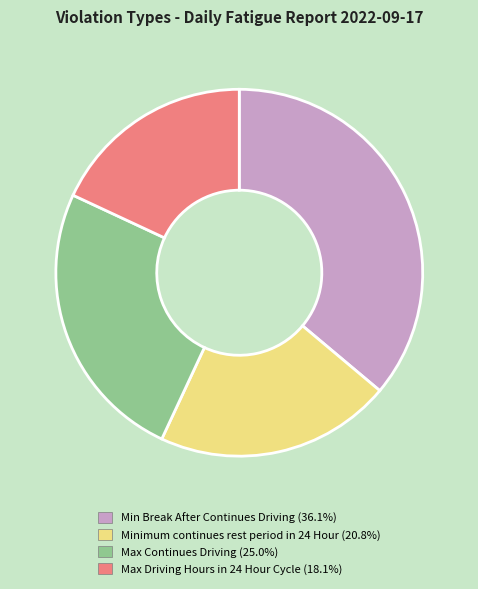

What is the ratio of the value at Min Break After Continues Driving to the value at Max Driving Hours in 24 Hour Cycle?

2.0